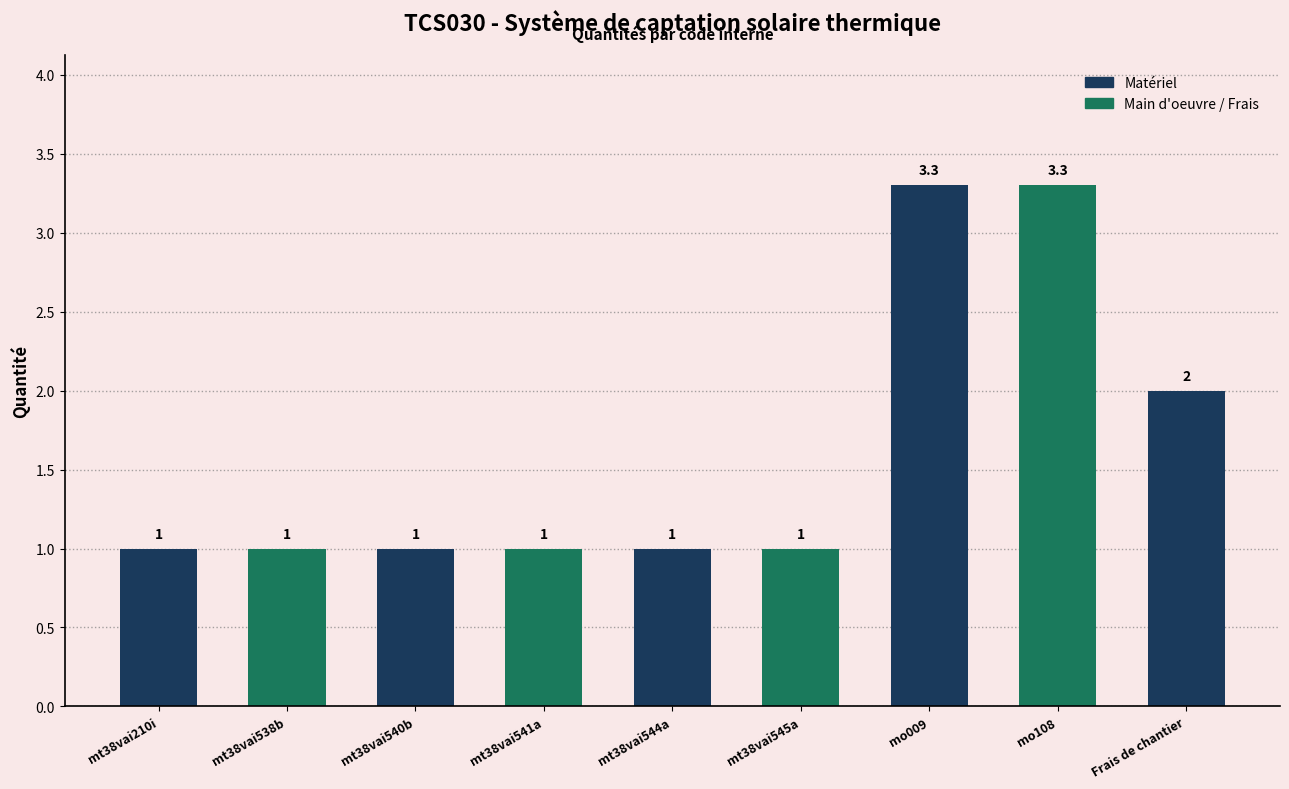

Reading right to left, list all the values displayed in this chart.

2.0	3.3	3.3	1.0	1.0	1.0	1.0	1.0	1.0